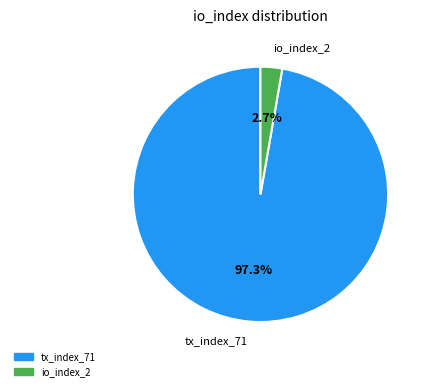

Which slice is the largest?

tx_index_71